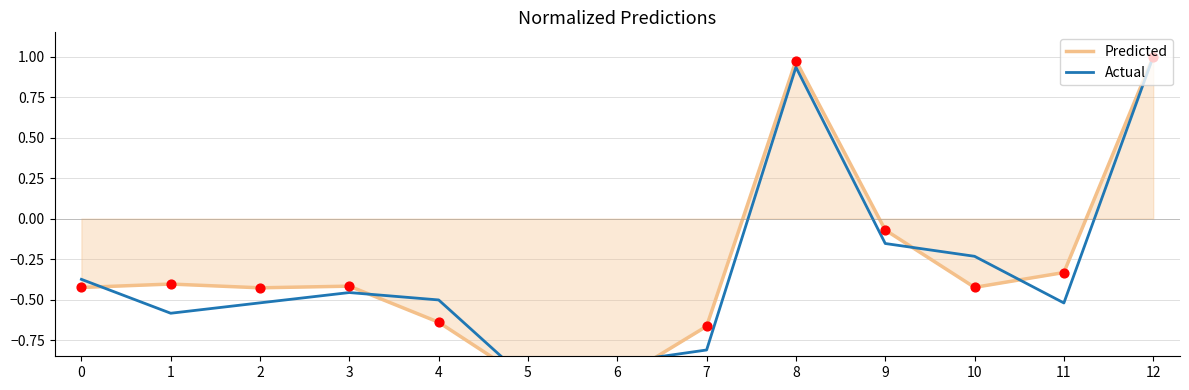

At how many categories does at least one series exceed 0?

2